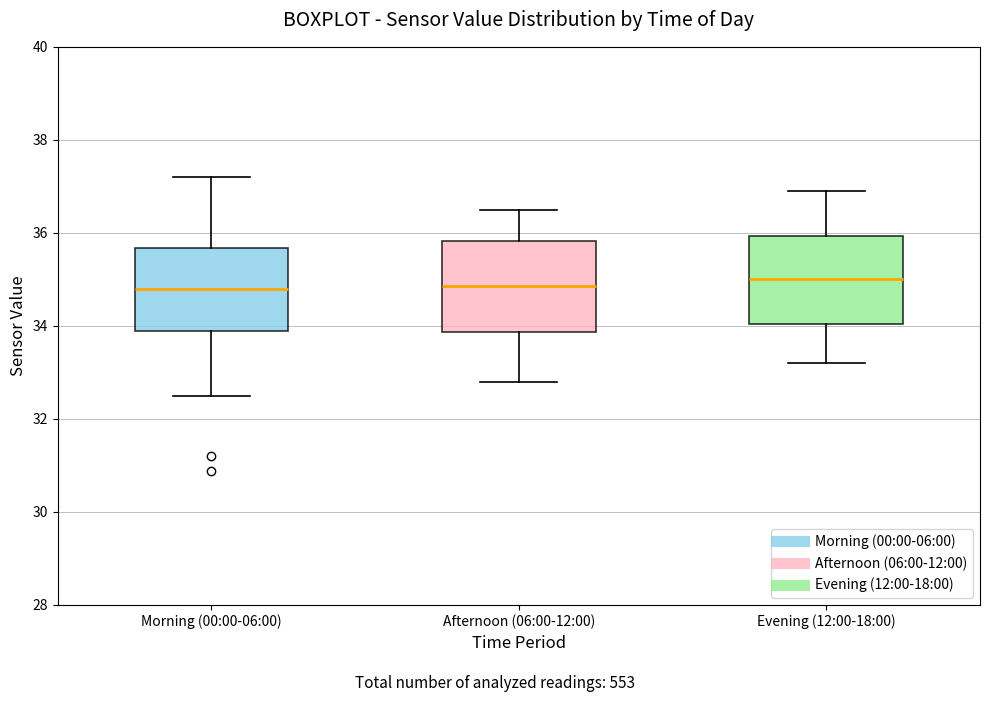

Reading left to right, transcribe this box plot: for each box, give where its median line is, the range the box spans, and where its two whiskers end, as read against the y-axis. The values are not printed on the chart, so give them approximately, as read against the axis.

Morning (00:00-06:00): median 34.8, box 33.8 to 35.6, whiskers 32.6 to 37.2
Afternoon (06:00-12:00): median 34.8, box 33.8 to 35.8, whiskers 32.8 to 36.6
Evening (12:00-18:00): median 35.0, box 34.0 to 36.0, whiskers 33.2 to 37.0